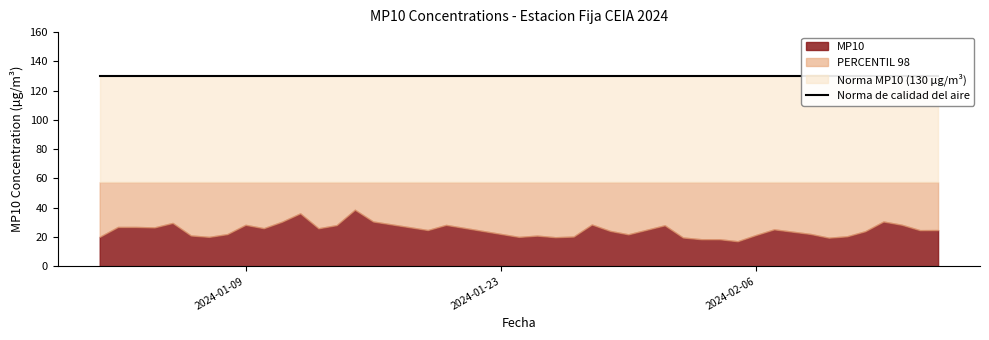

At how many categories does at least one series exceed 84?

40